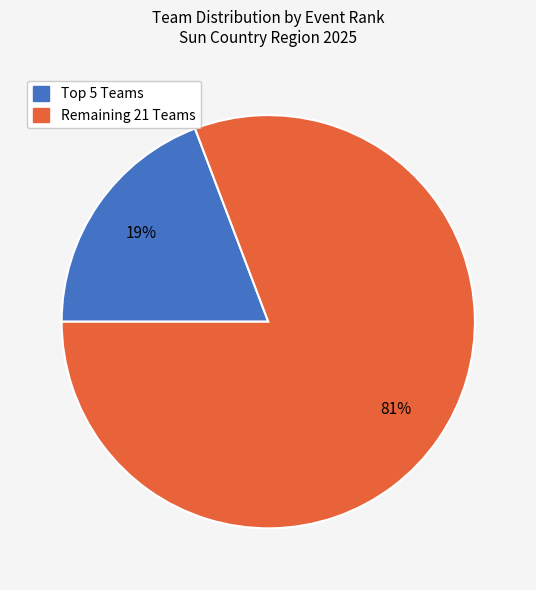

Is there any slice that represents more than half of the pie?

Yes